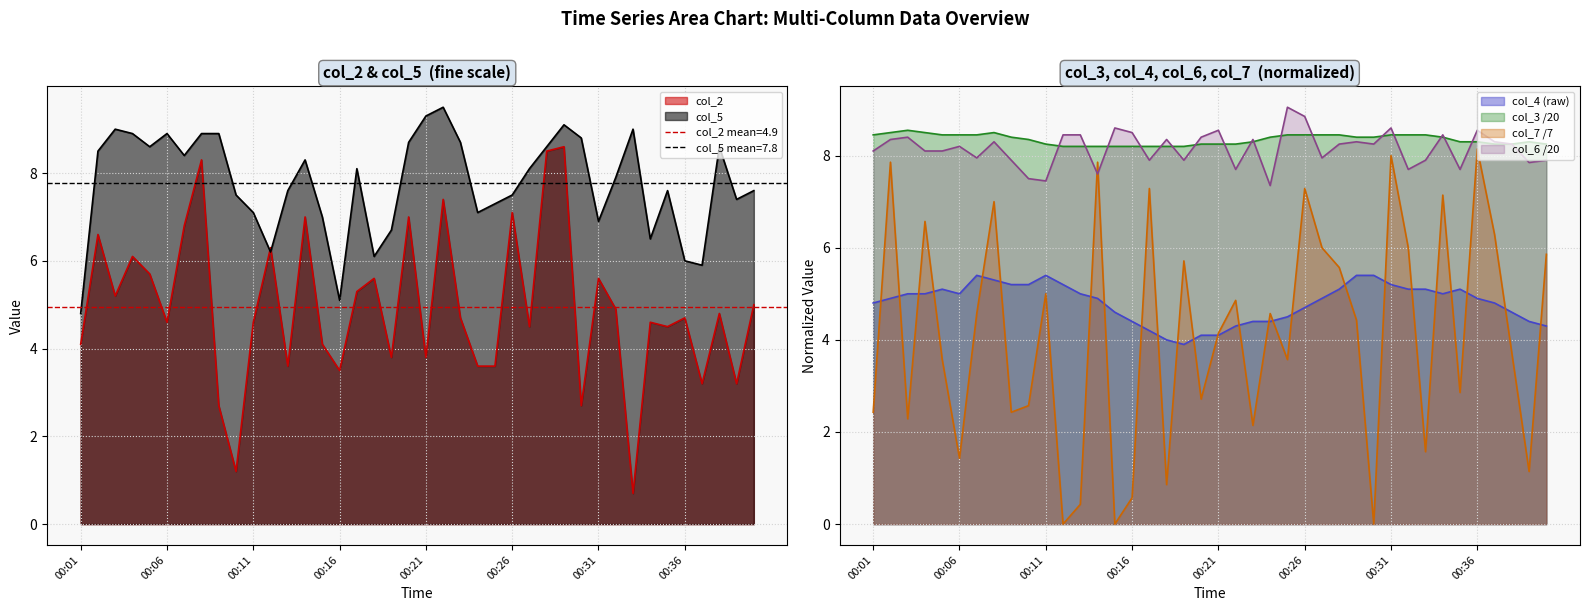

How many lines are shown in the chart?

6